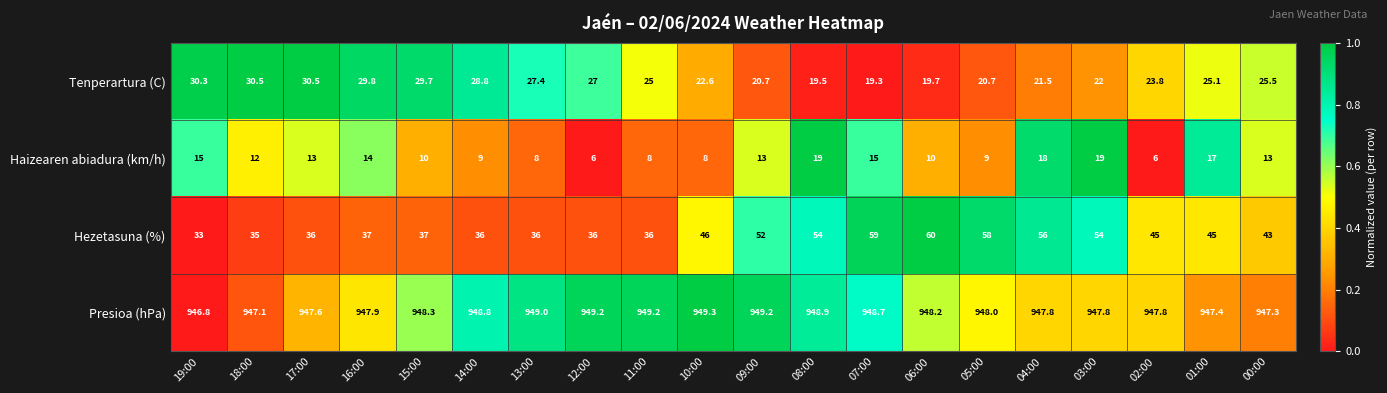

What is the spread (max minus min) of values at 11:00?

941.2